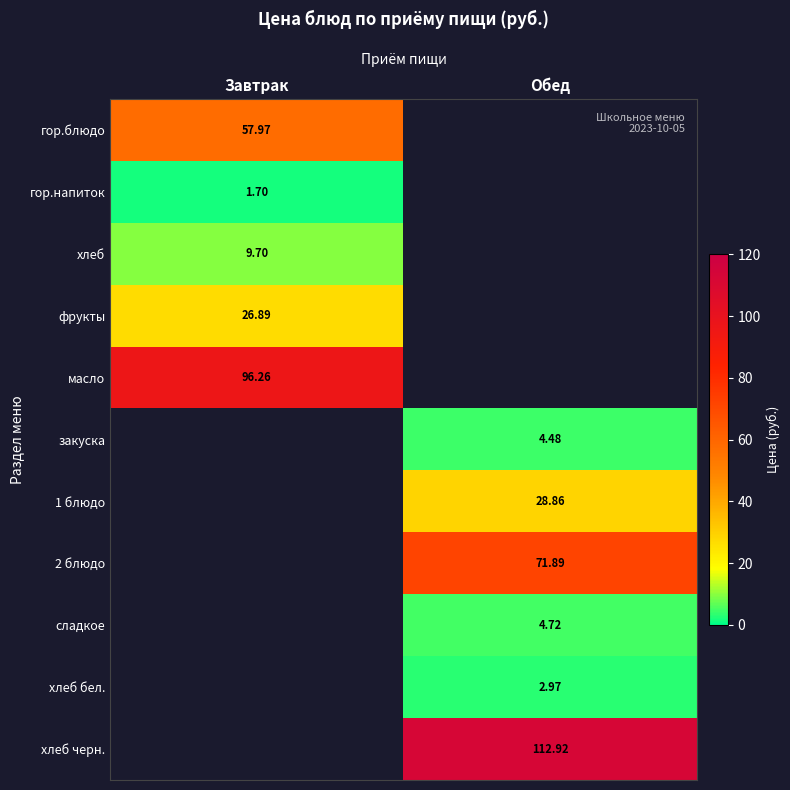

Is the value of масло at Завтрак greater than the value of сладкое at Обед?

Yes